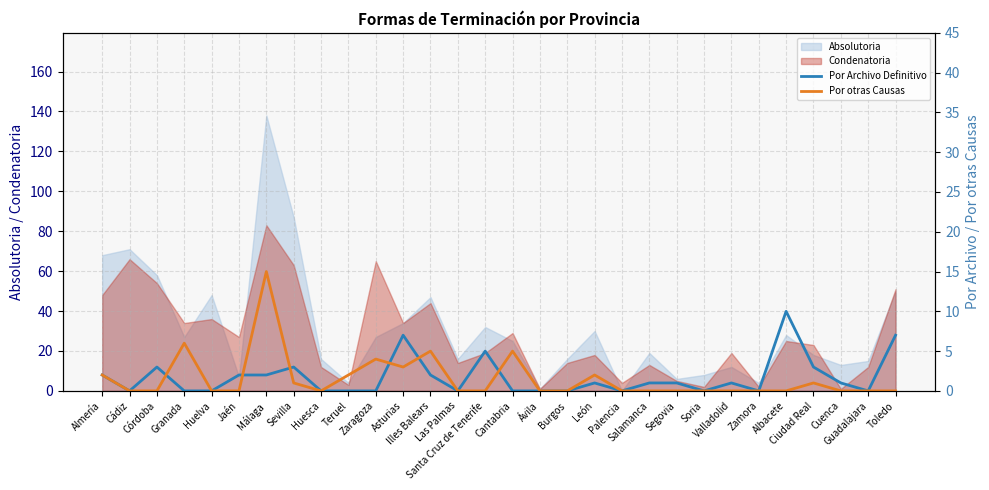

What is the highest value of the Absolutoria series?

138